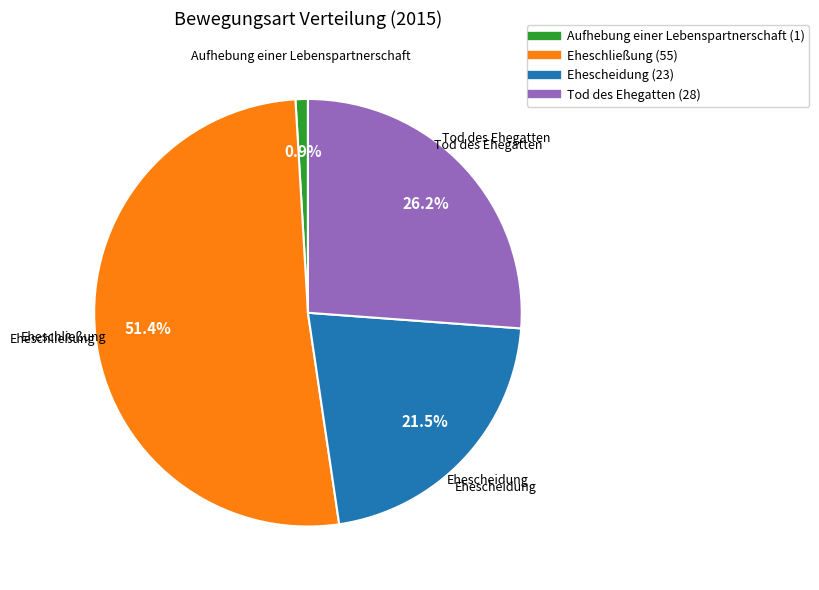

What percentage is the Eheschließung slice, to the nearest percent?

51%